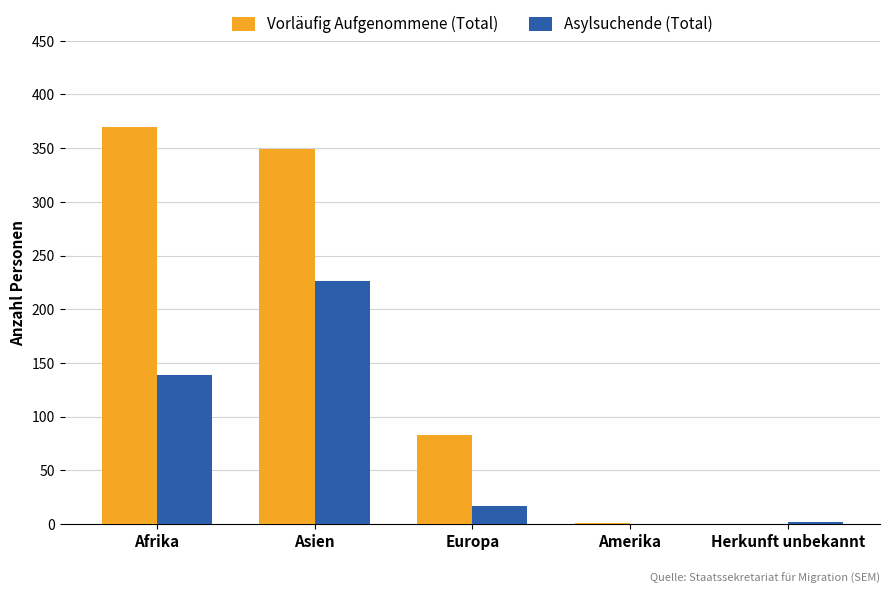

Is the value of Asylsuchende (Total) at Europa greater than the value of Vorläufig Aufgenommene (Total) at Herkunft unbekannt?

Yes